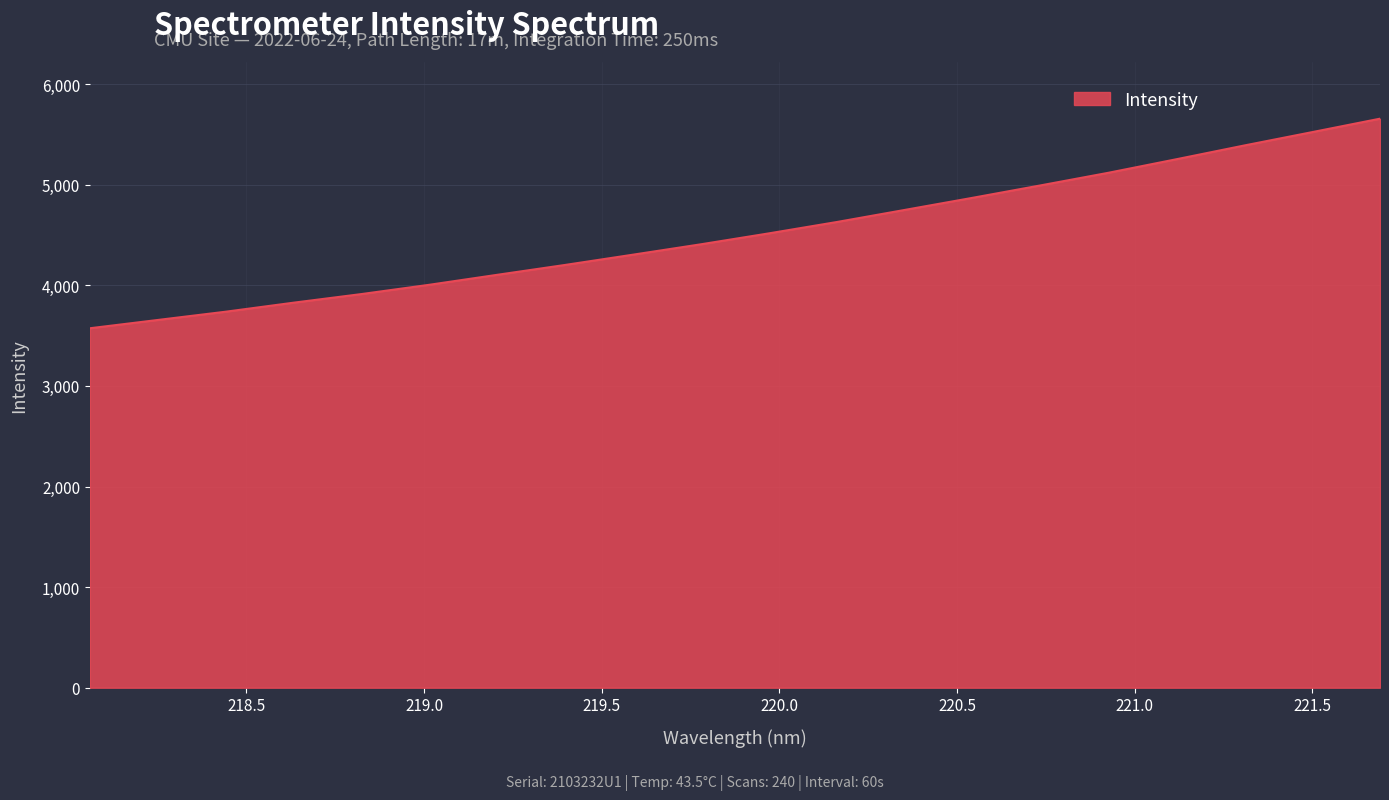

What is the difference between the maximum and minimum values?

2083.4